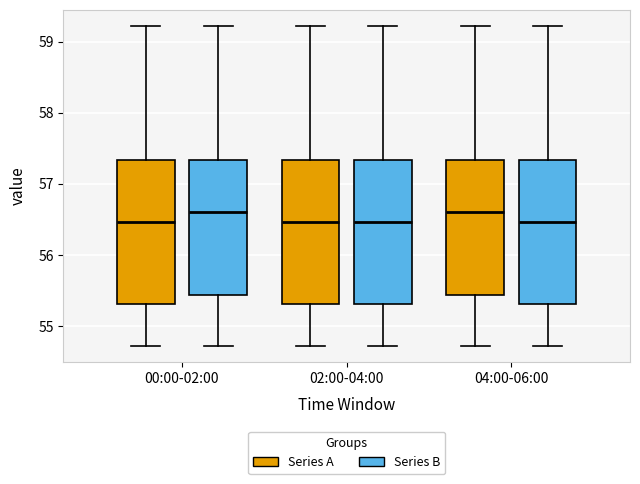

Reading left to right, transcribe this box plot: for each box, give where its median line is, the range the box spans, and where its two whiskers end, as read against the y-axis. The values are not printed on the chart, so give them approximately, as read against the axis.

00:00-02:00 (Series A): median 56.5, box 55.3 to 57.3, whiskers 54.7 to 59.2
00:00-02:00 (Series B): median 56.6, box 55.4 to 57.3, whiskers 54.7 to 59.2
02:00-04:00 (Series A): median 56.5, box 55.3 to 57.3, whiskers 54.7 to 59.2
02:00-04:00 (Series B): median 56.5, box 55.3 to 57.3, whiskers 54.7 to 59.2
04:00-06:00 (Series A): median 56.6, box 55.4 to 57.3, whiskers 54.7 to 59.2
04:00-06:00 (Series B): median 56.5, box 55.3 to 57.3, whiskers 54.7 to 59.2